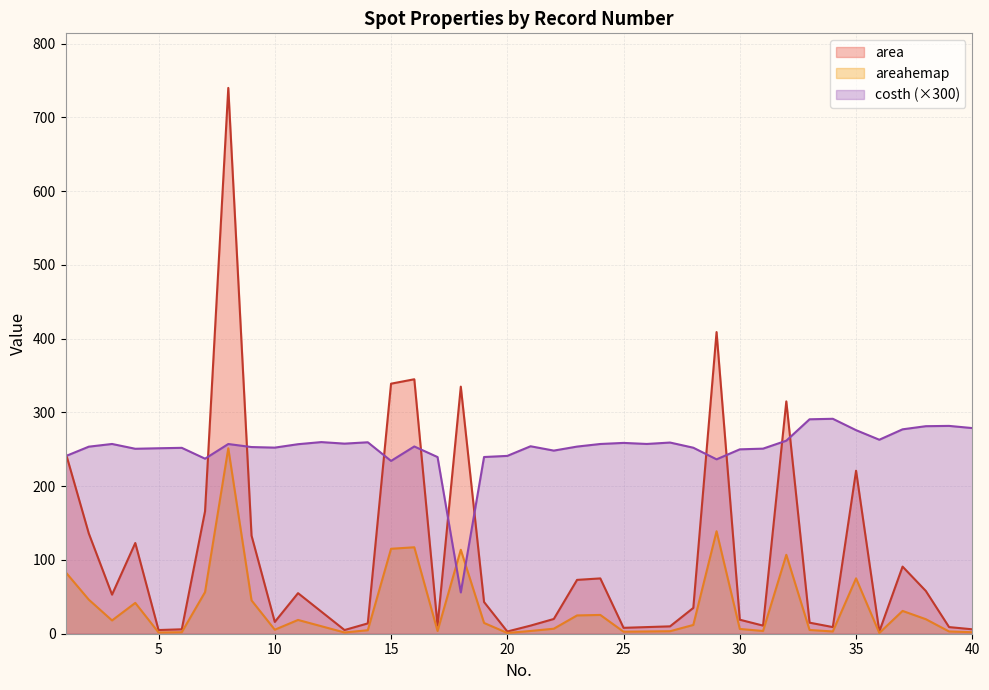

The areahemap series shows 115.2 at 15. True or false?

True